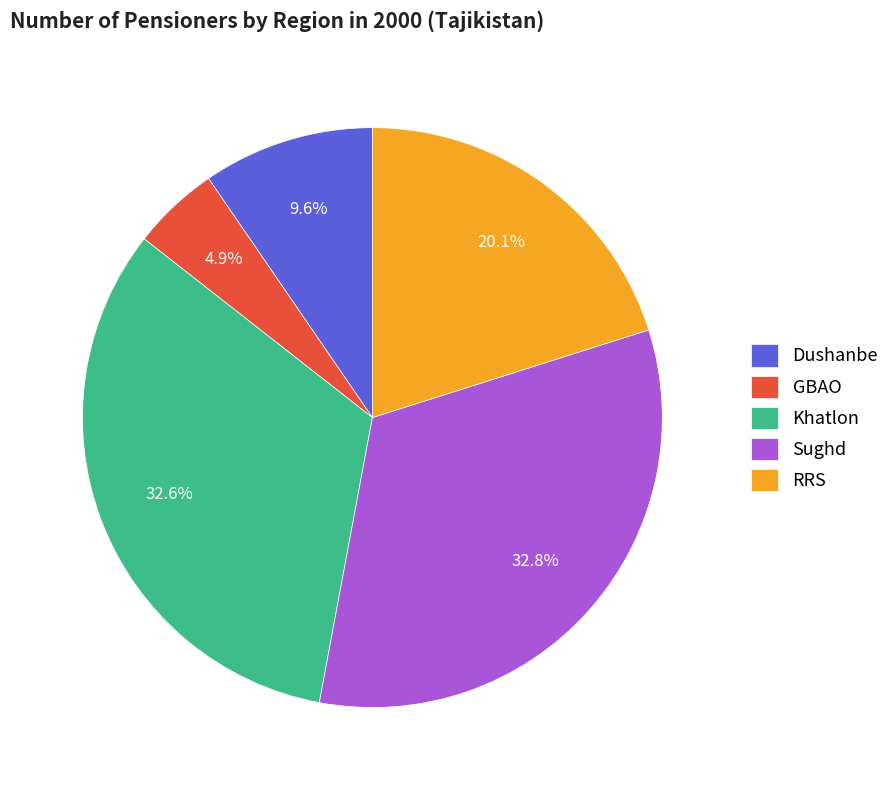

Is there any slice that represents more than half of the pie?

No